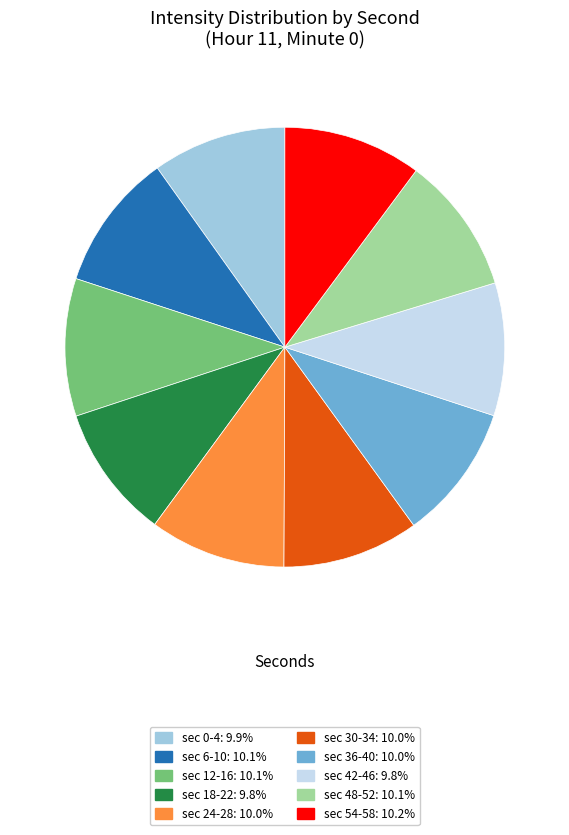

Is there any slice that represents more than half of the pie?

No